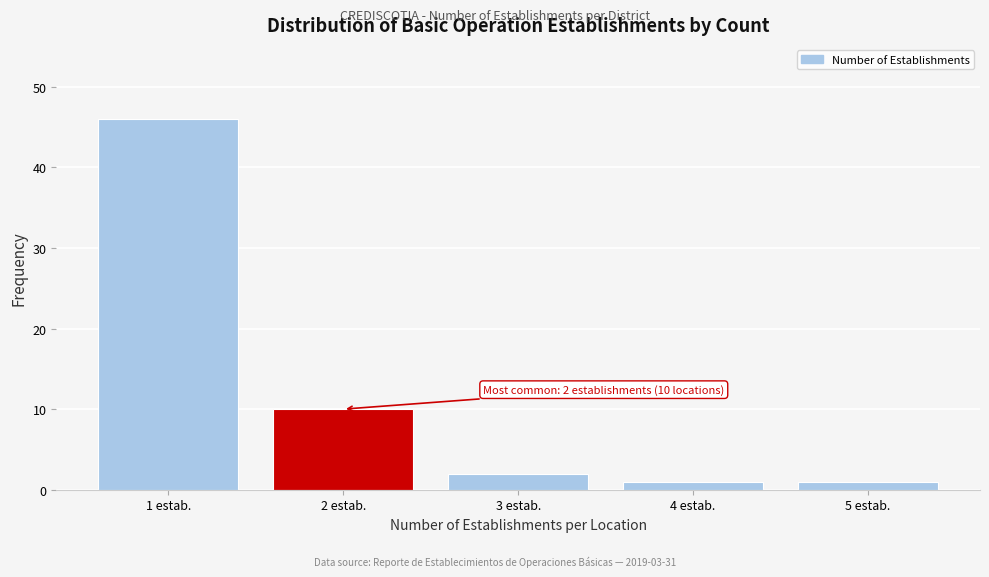

Which range on the x-axis has the tallest bar?

0.5 to 1.5